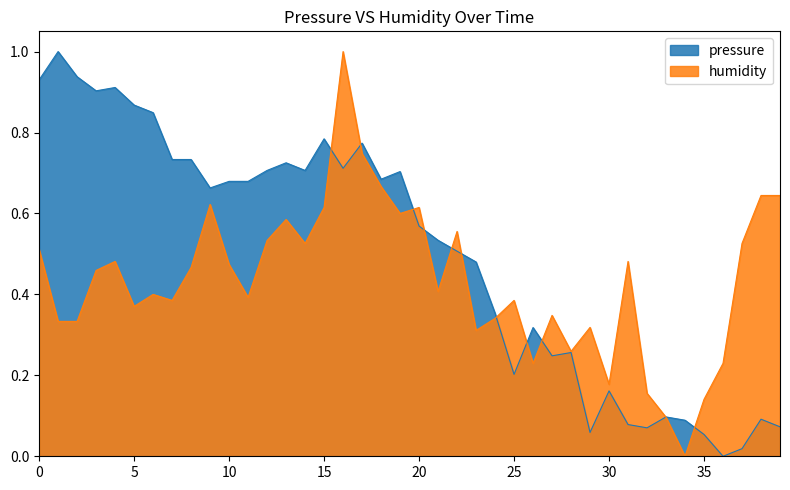

Rank the series by their average value, from highest to lowest.

pressure, humidity